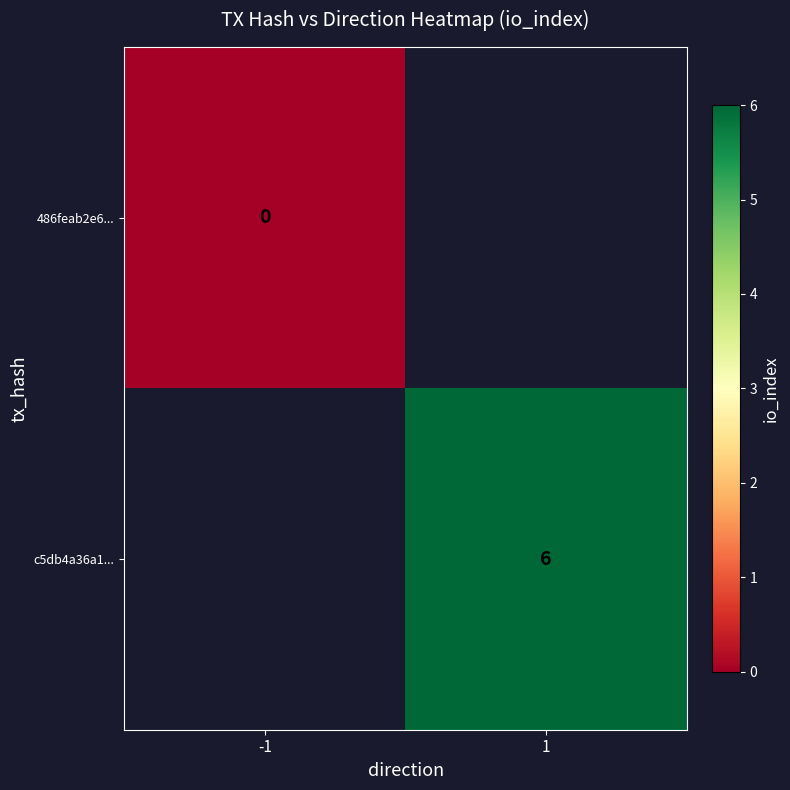

Is it true that c5db4a36a1... equals 4 at 1?

False